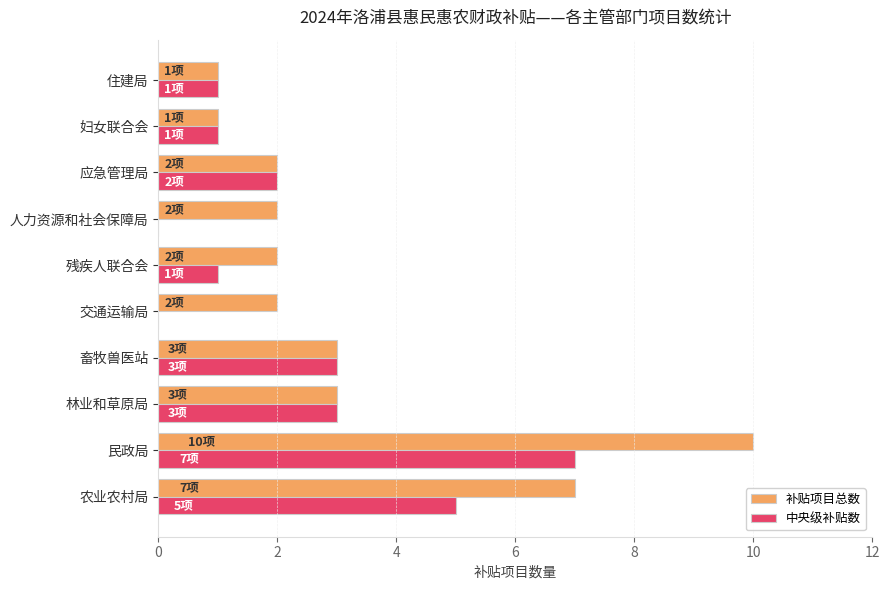

What is the approximate value of 补贴项目总数 at 民政局?

10